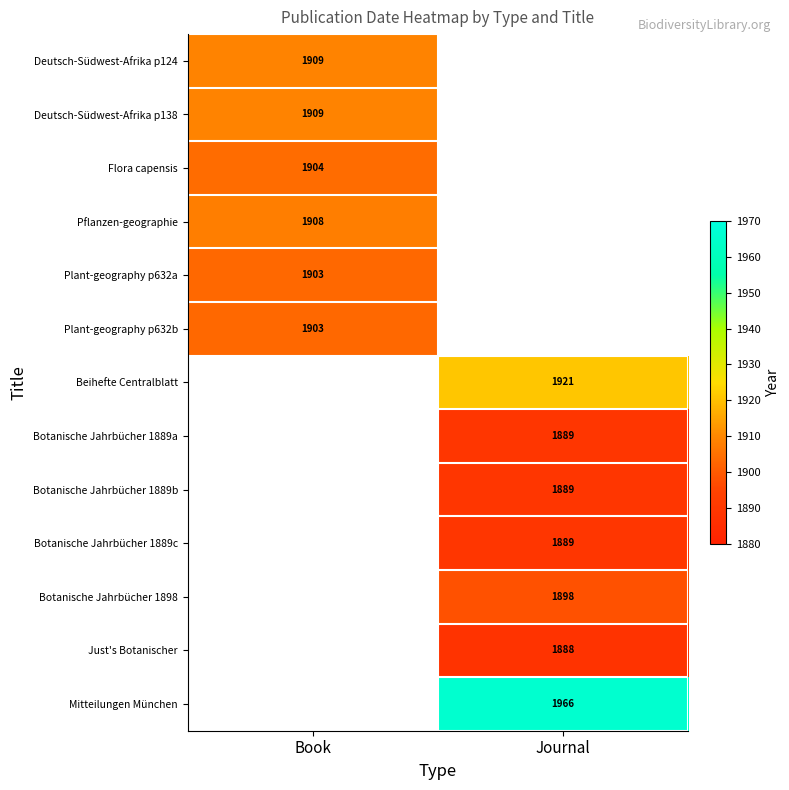

The Beihefte Centralblatt series shows 1921 at Journal. True or false?

True